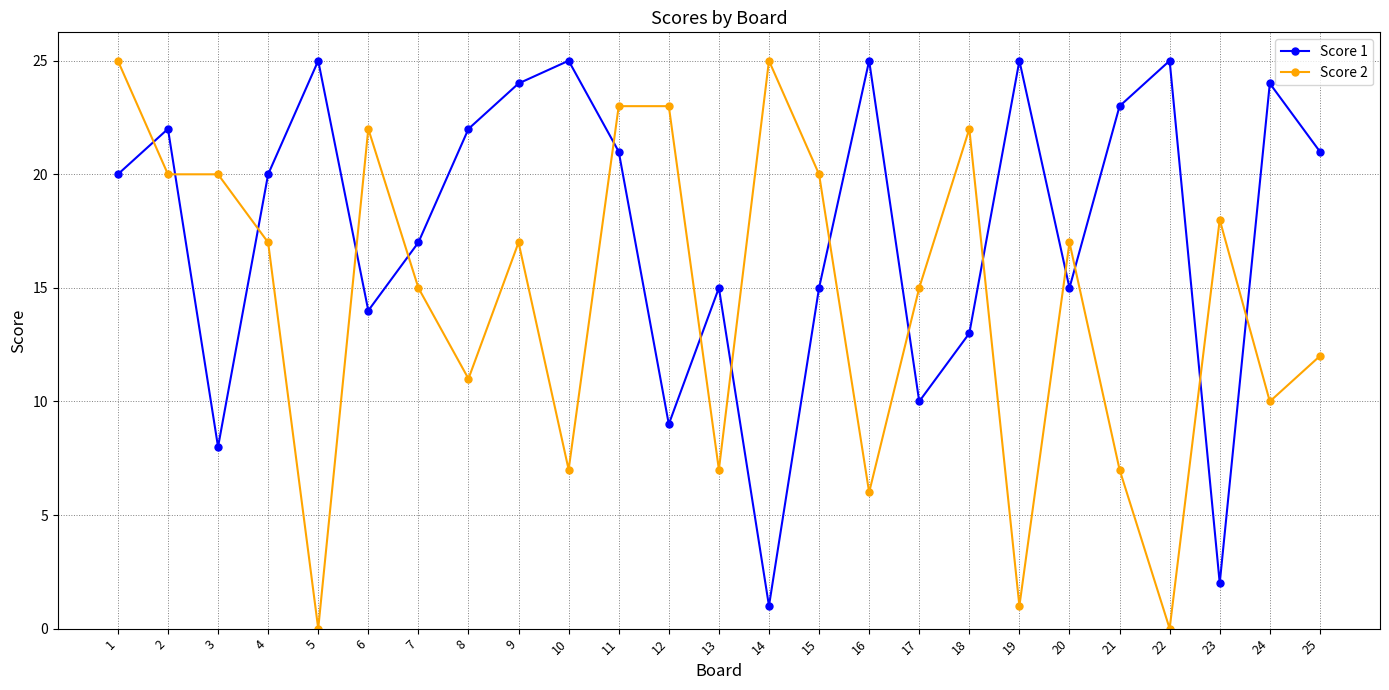

Reading left to right, transcribe all the data shown in this chart.

Score 1: 1=20	2=22	3=8	4=20	5=25	6=14	7=17	8=22	9=24	10=25	11=21	12=9	13=15	14=1	15=15	16=25	17=10	18=13	19=25	20=15	21=23	22=25	23=2	24=24	25=21
Score 2: 1=25	2=20	3=20	4=17	5=0	6=22	7=15	8=11	9=17	10=7	11=23	12=23	13=7	14=25	15=20	16=6	17=15	18=22	19=1	20=17	21=7	22=0	23=18	24=10	25=12